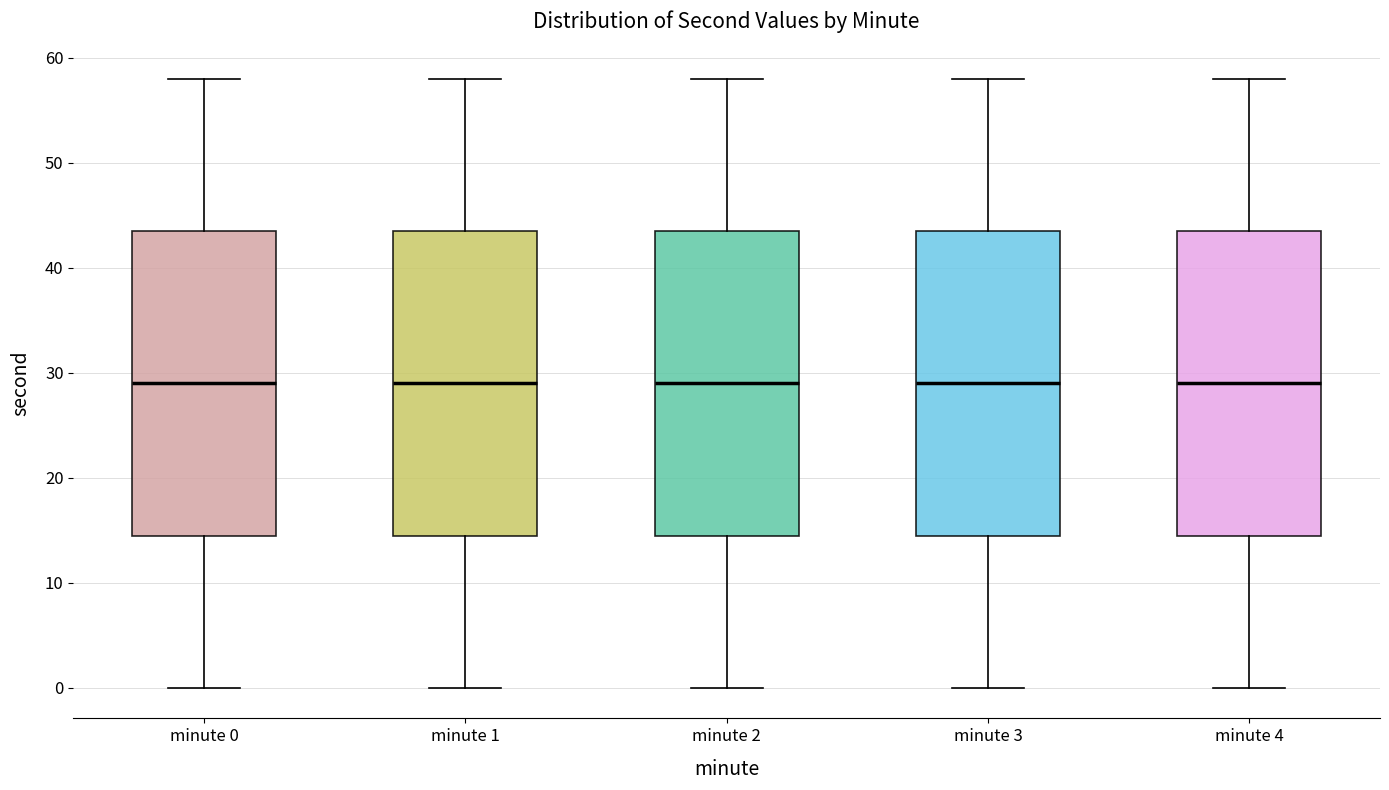

Where does the lower whisker of the box for minute 4 end on the y-axis? The values are not printed on the chart, so give them approximately, as read against the axis.

0